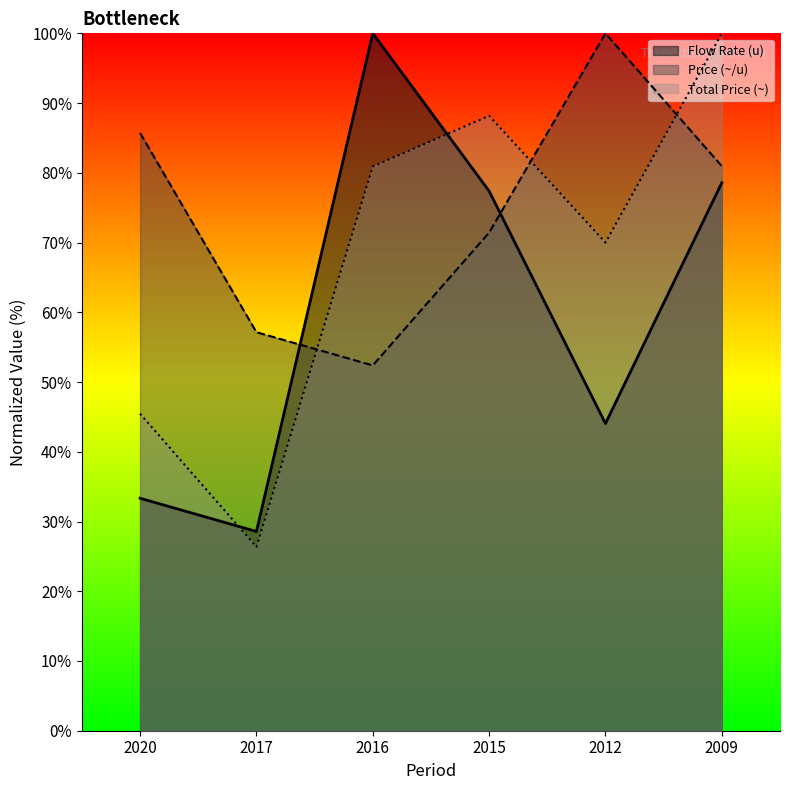

What is the sum of the Price (~/u) values at 2017 and 2016?

109.5